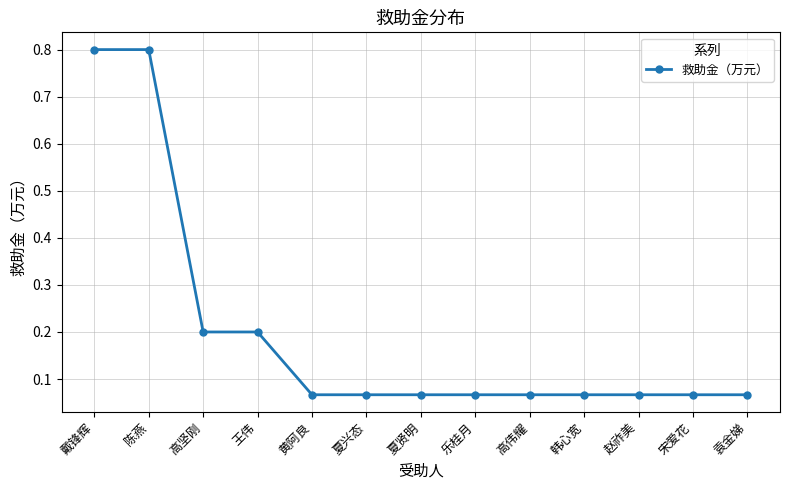

Is it true that the value at 王伟 is 0.2?

True